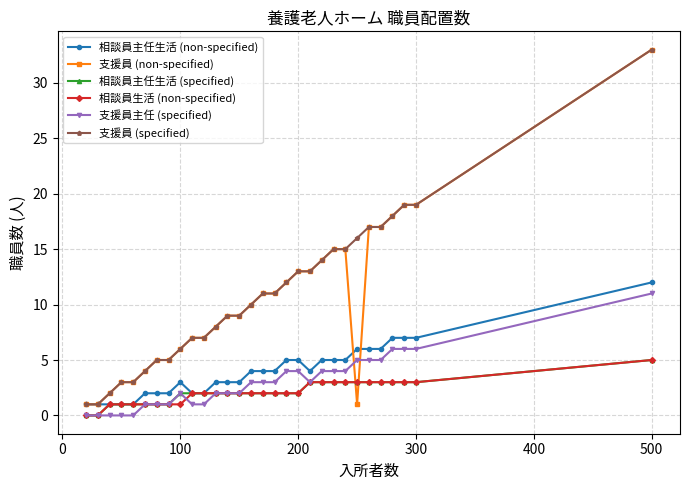

What is the maximum value shown in the chart?

33